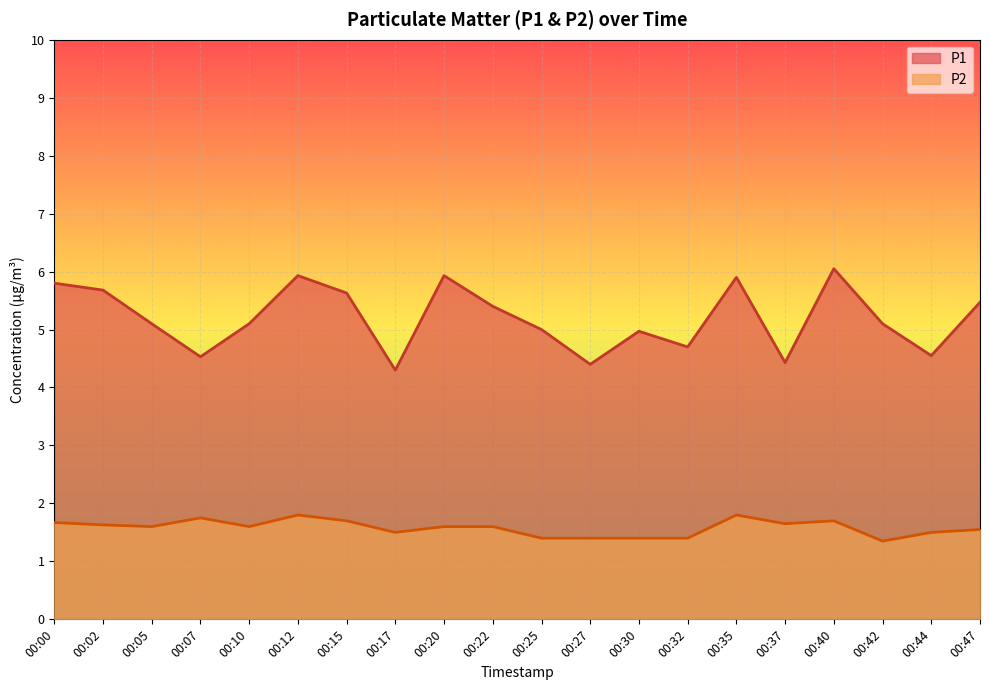

True or false: P1 and P2 intersect in this chart.

False